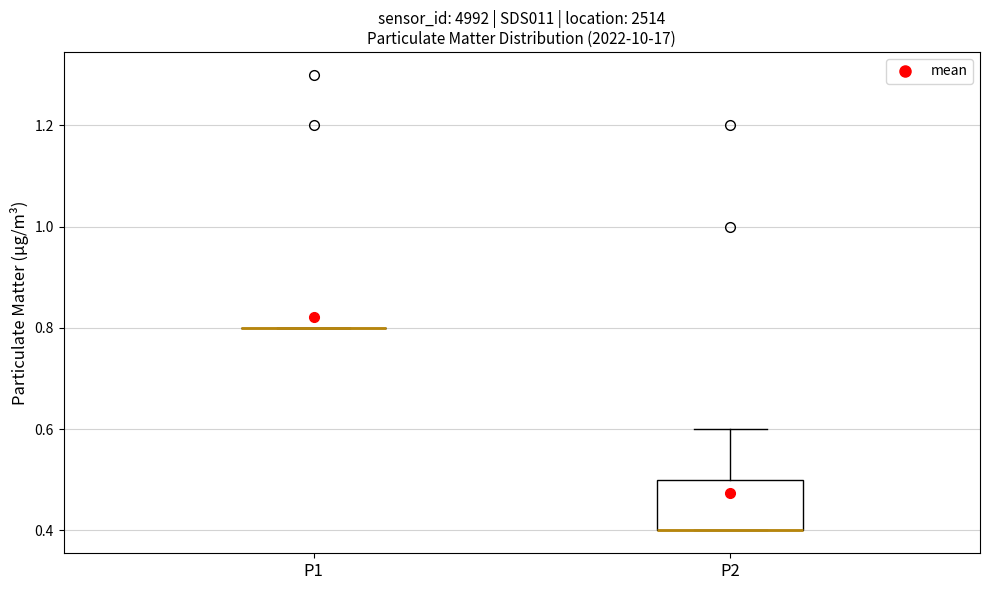

Reading left to right, transcribe this box plot: for each box, give where its median line is, the range the box spans, and where its two whiskers end, as read against the y-axis. The values are not printed on the chart, so give them approximately, as read against the axis.

P1: box collapsed to a line at 0.8, whiskers 0.8 to 0.8
P2: median 0.4 (drawn on the box's lower edge), box 0.4 to 0.5, whiskers 0.4 to 0.6